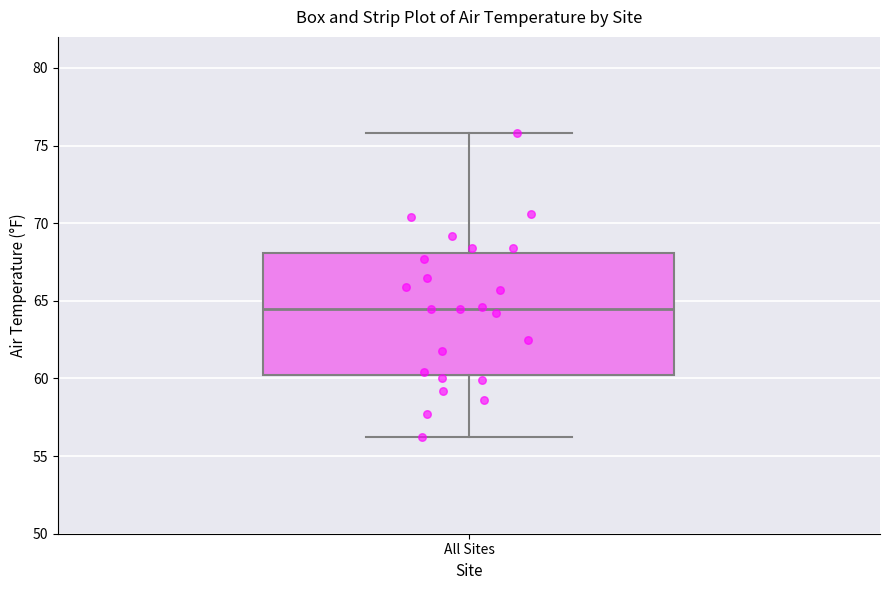

Transcribe this box plot: give where the median line is, the range the box spans, and where the two whiskers end, as read against the y-axis. The values are not printed on the chart, so give them approximately, as read against the axis.

median 64.5, box 60.0 to 68.0, whiskers 56.0 to 76.0